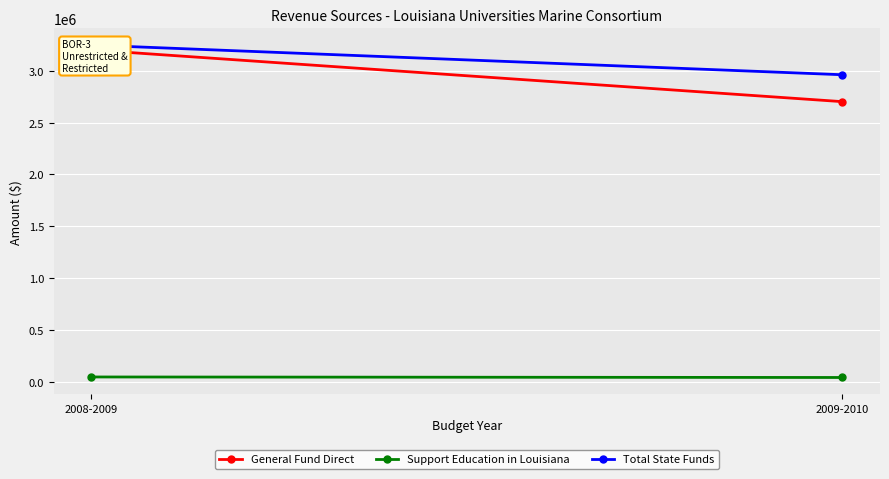

What is the label of the 2nd point from the right?

2008-2009